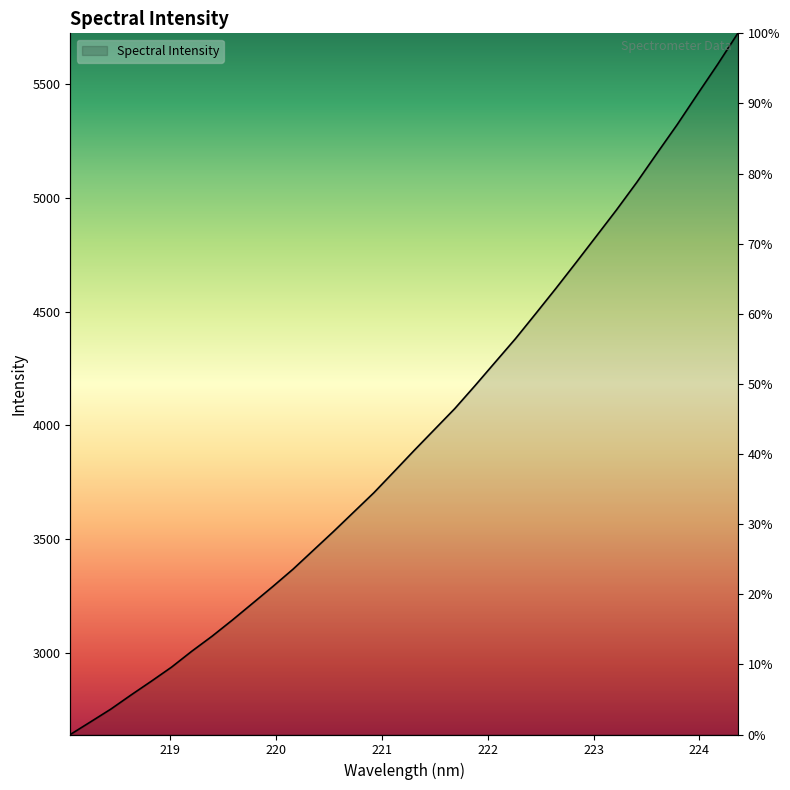

How many data points are less than 3890?

17